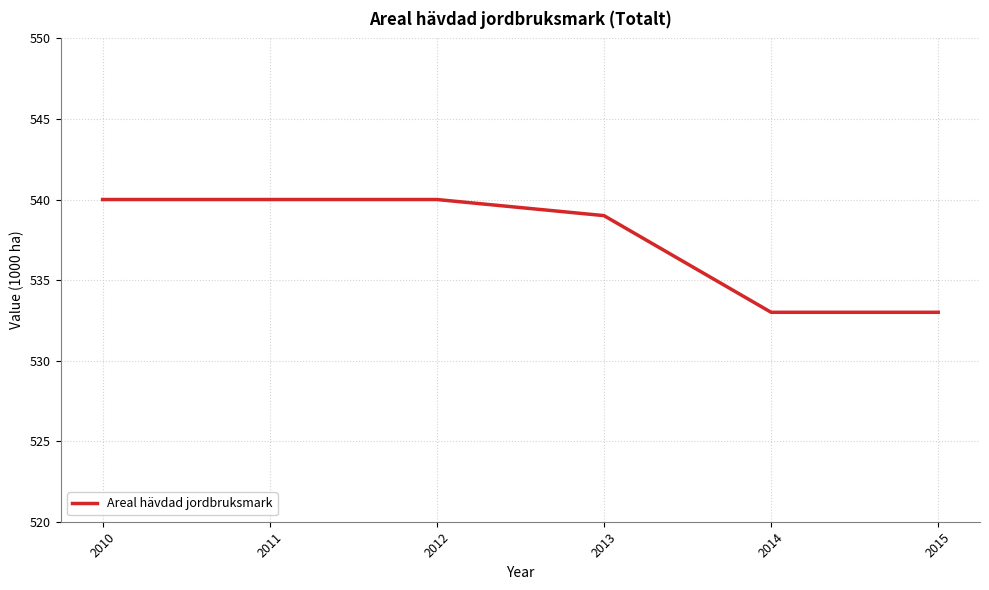

True or false: the data shows 540 at 2011.

True